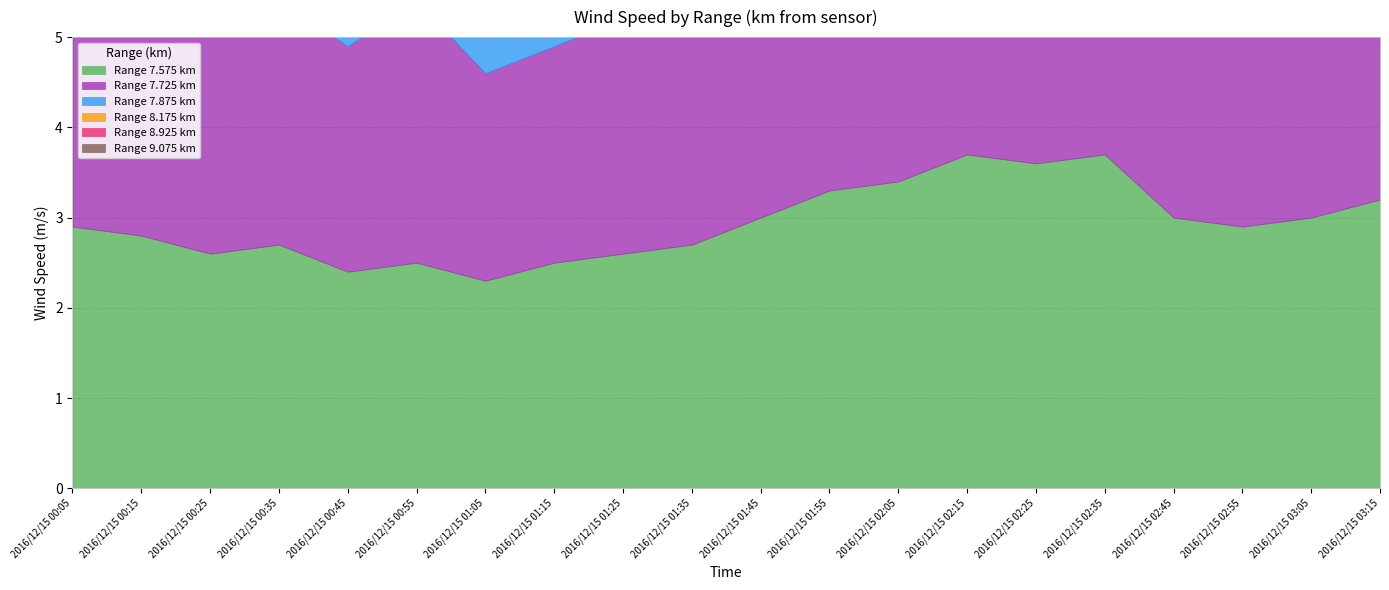

What is the value of the 7.875 point at the 8th from the left?

2.9